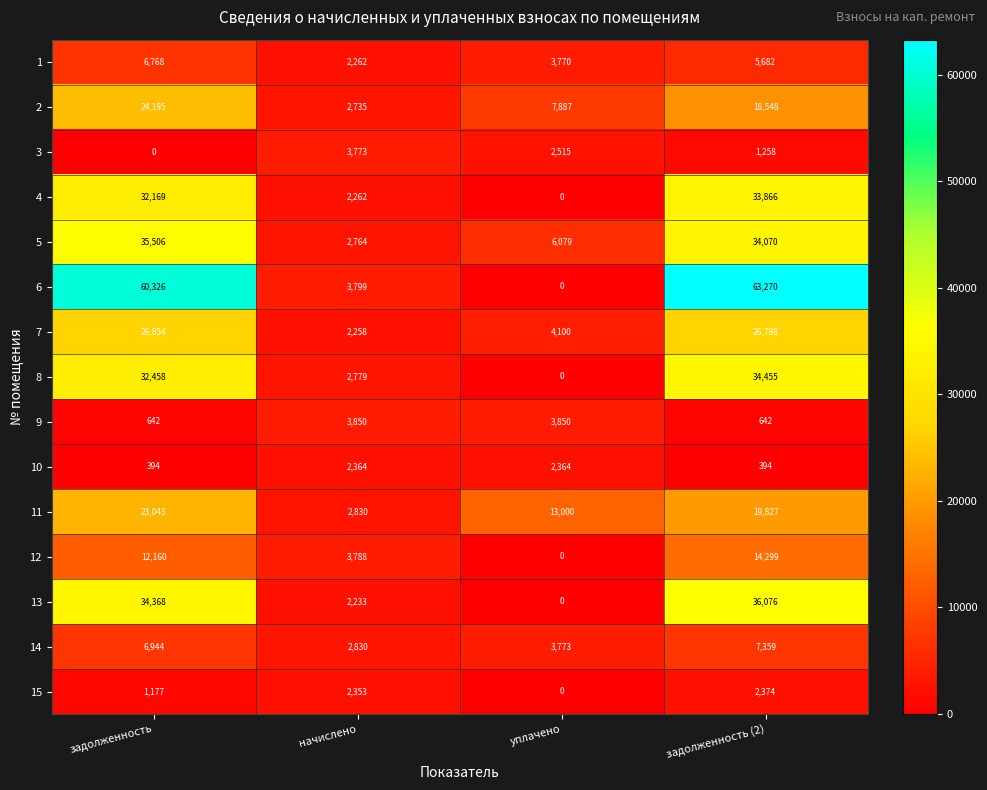

What is the sum of all 4 values?

68297